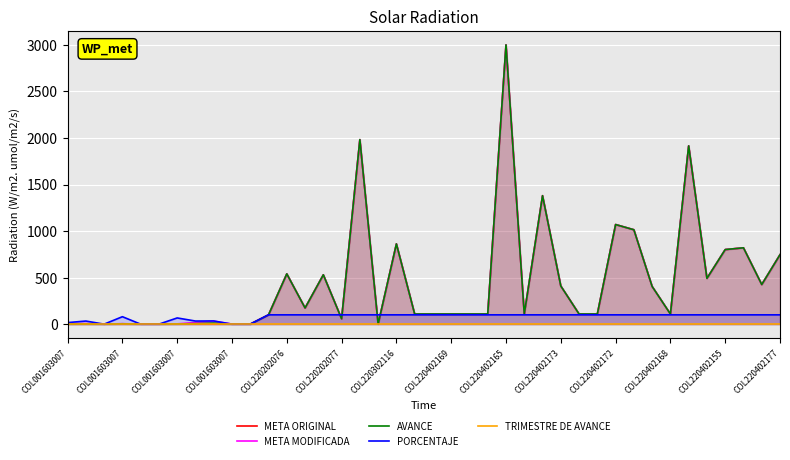

True or false: META MODIFICADA and META ORIGINAL intersect in this chart.

False